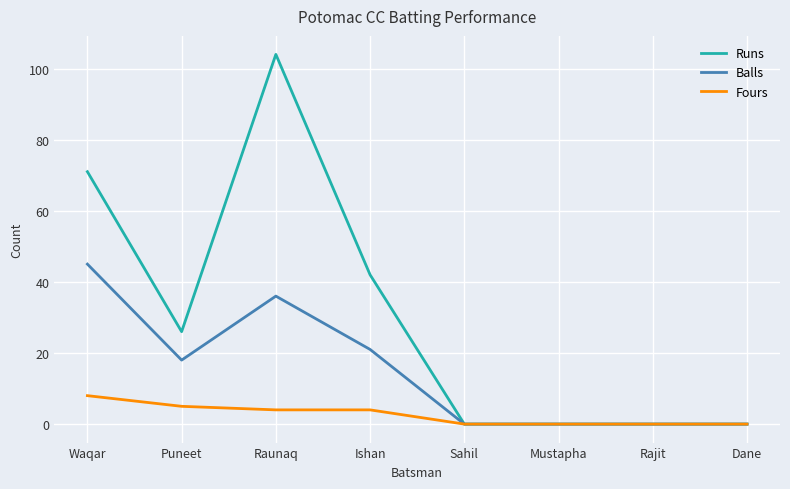

List the series in order of their peak value, highest first.

Runs, Balls, Fours